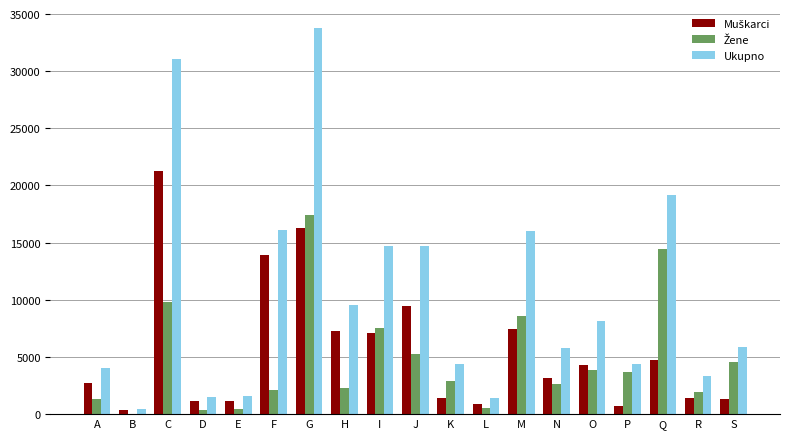

What is the total value across all series at M?

32020